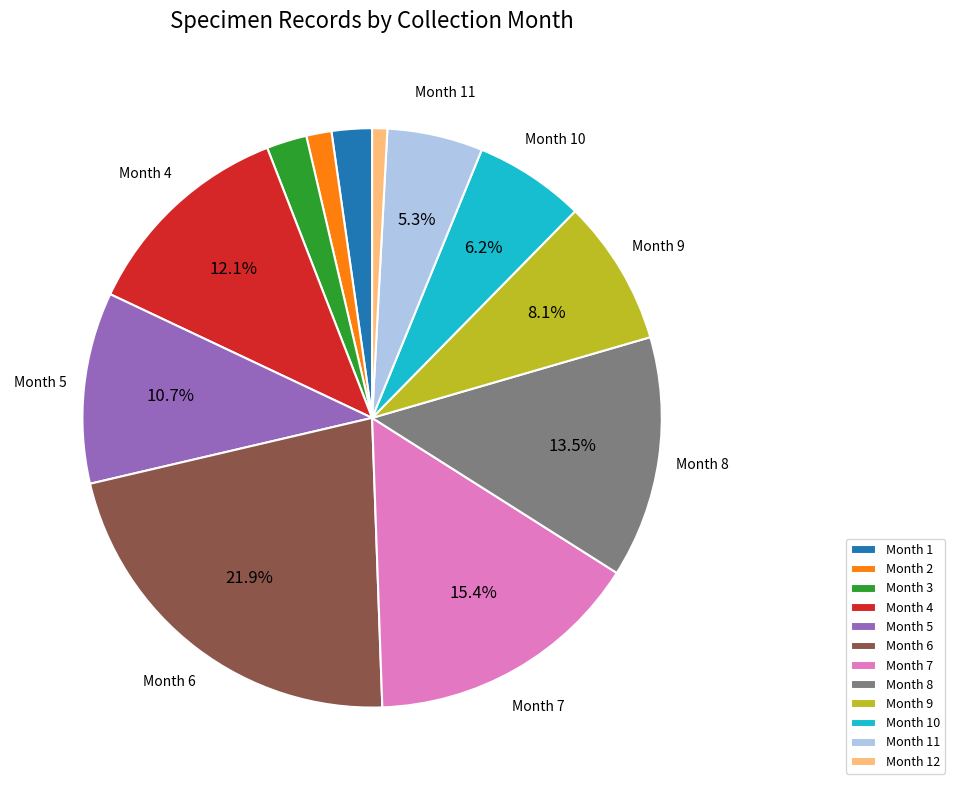

Is there a majority slice in this chart?

No